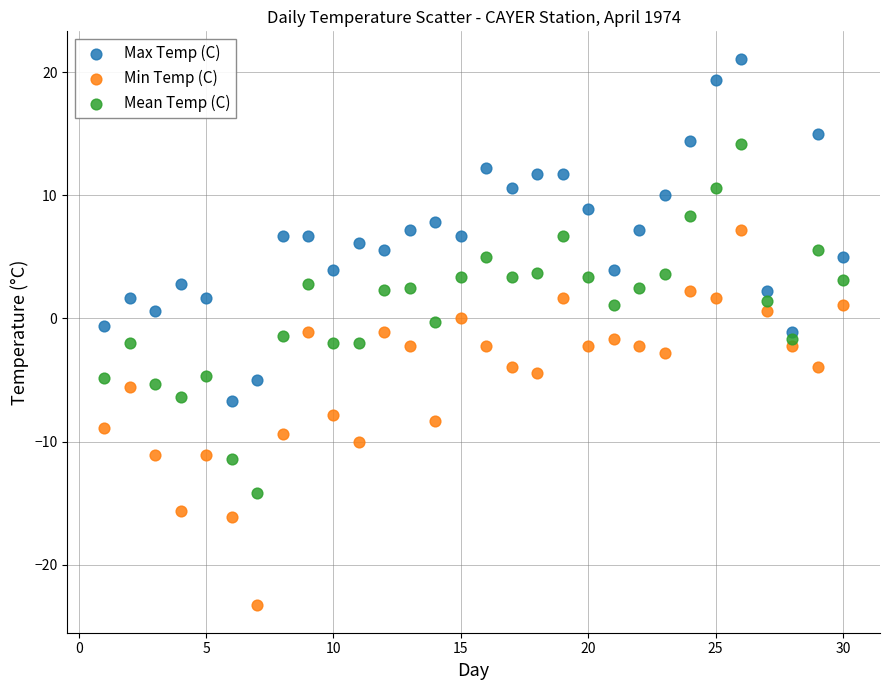

Which series reaches the maximum Y coordinate?

Max Temp (C)